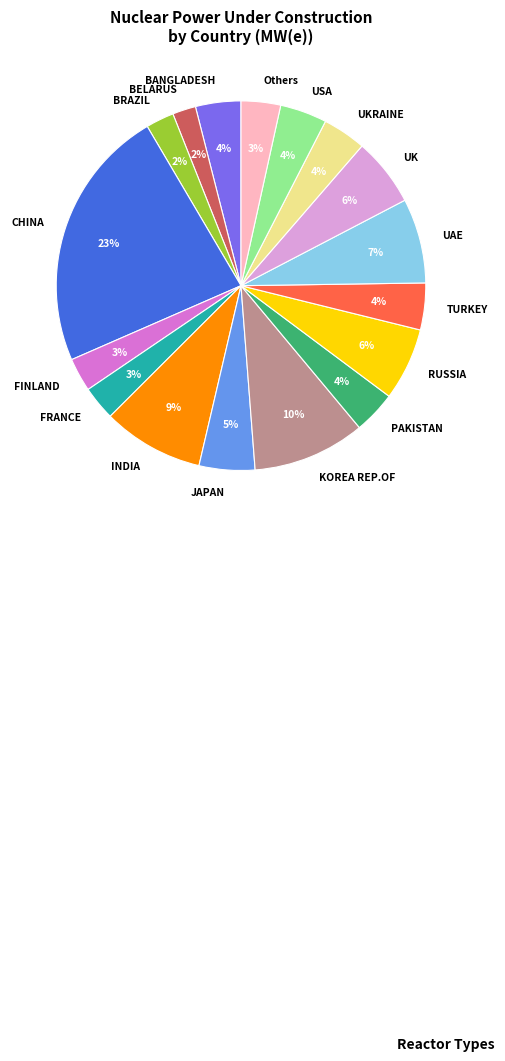

Which category has the biggest portion of the pie?

CHINA